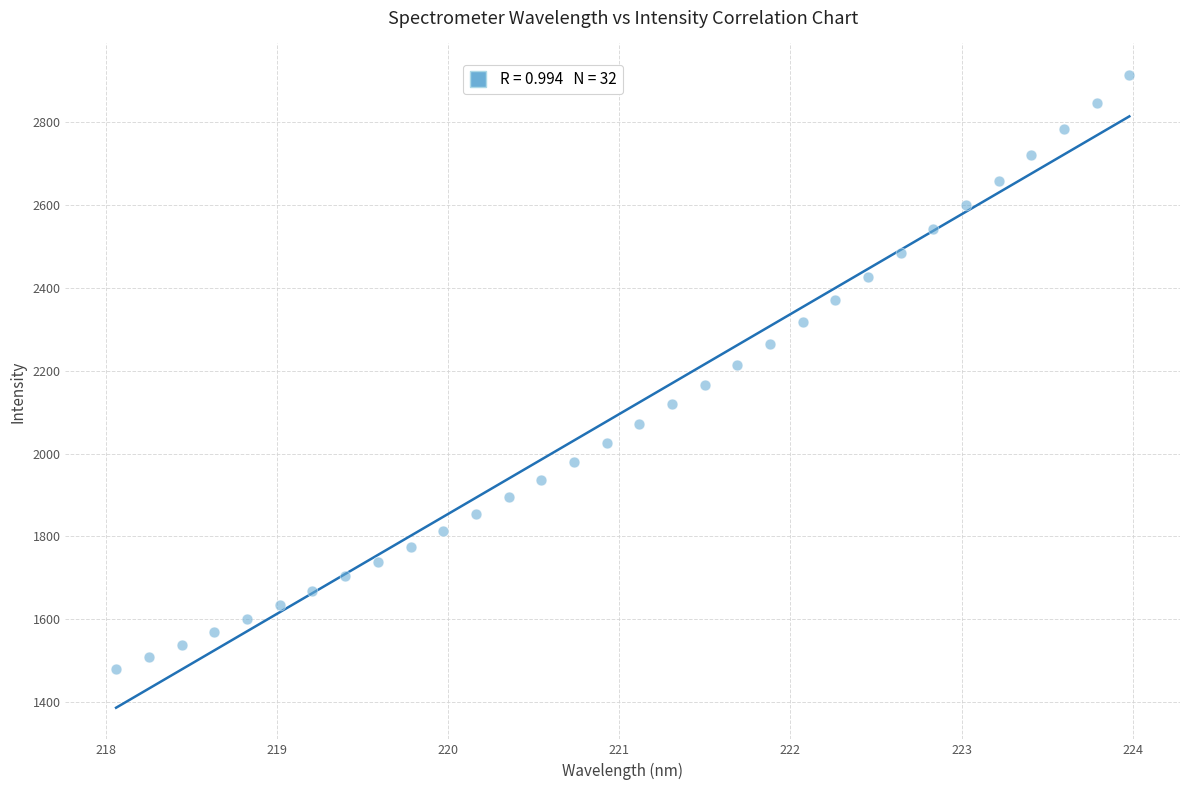

What is the range of Y values (max minus min)?

1433.4